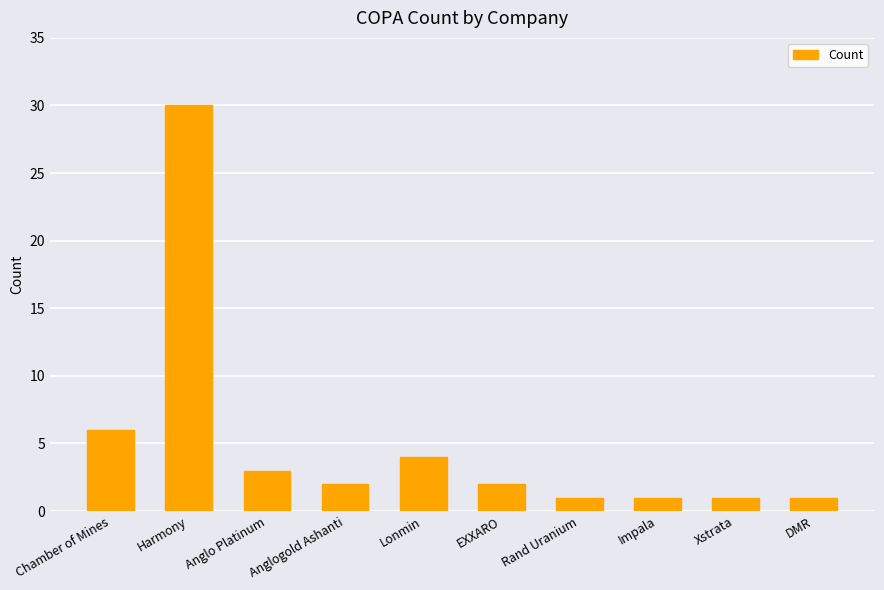

What is the maximum value shown in the chart?

30